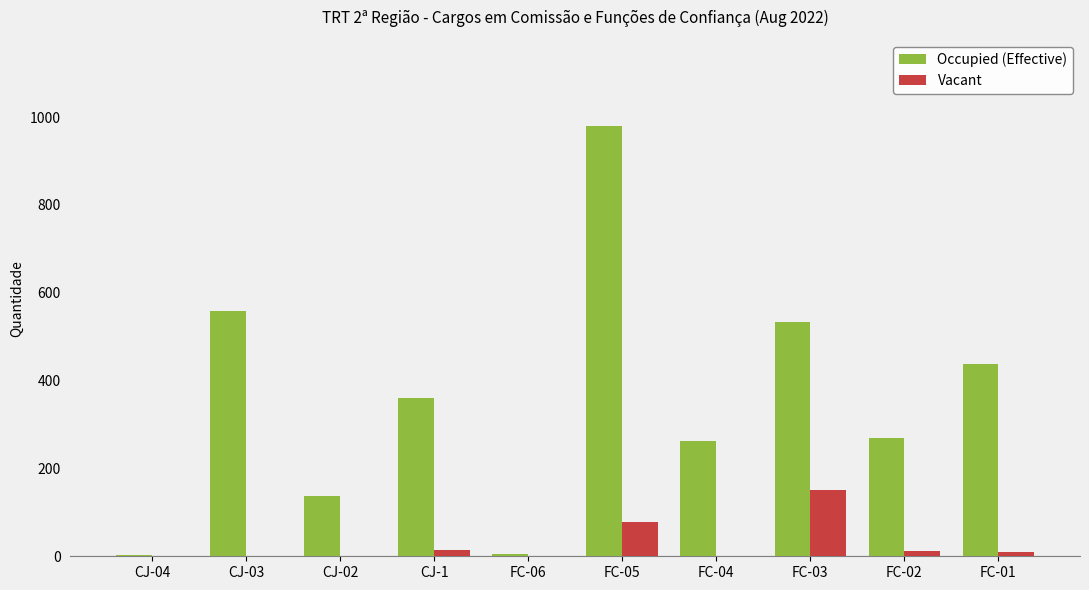

Count the number of categories in the chart.

10